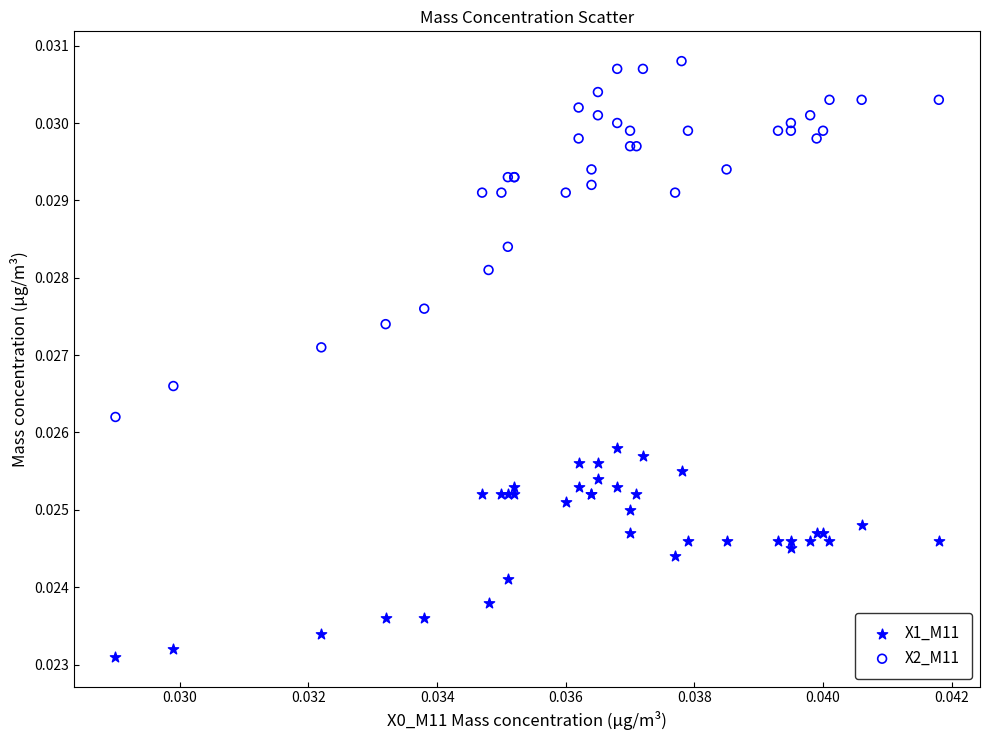

Which series has the largest Y range (max minus min)?

X2_M11